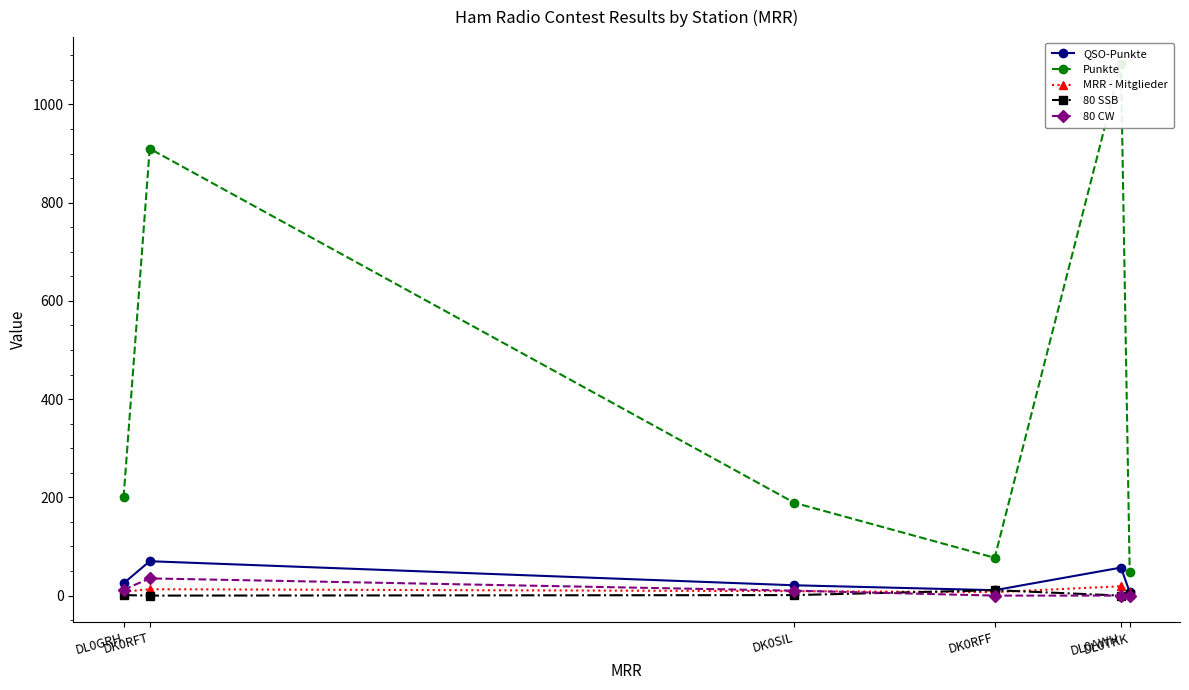

Which label corresponds to the smallest value in the chart?

DK0RFT